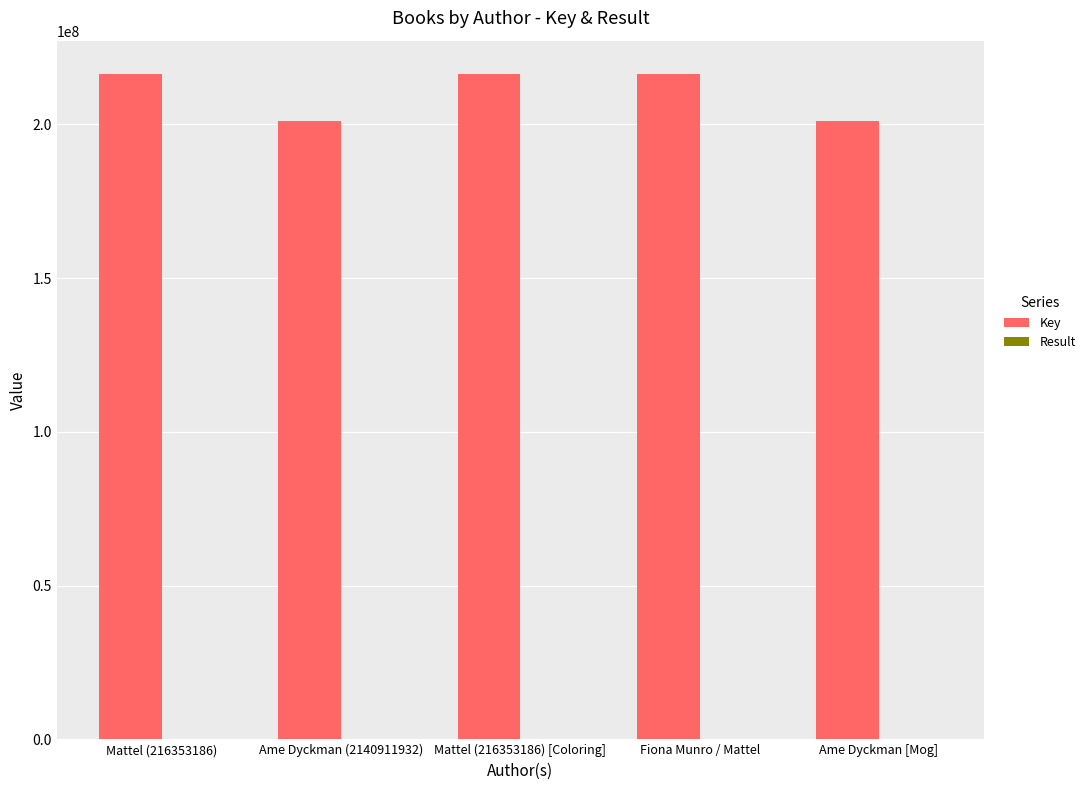

Count the number of categories in the chart.

5